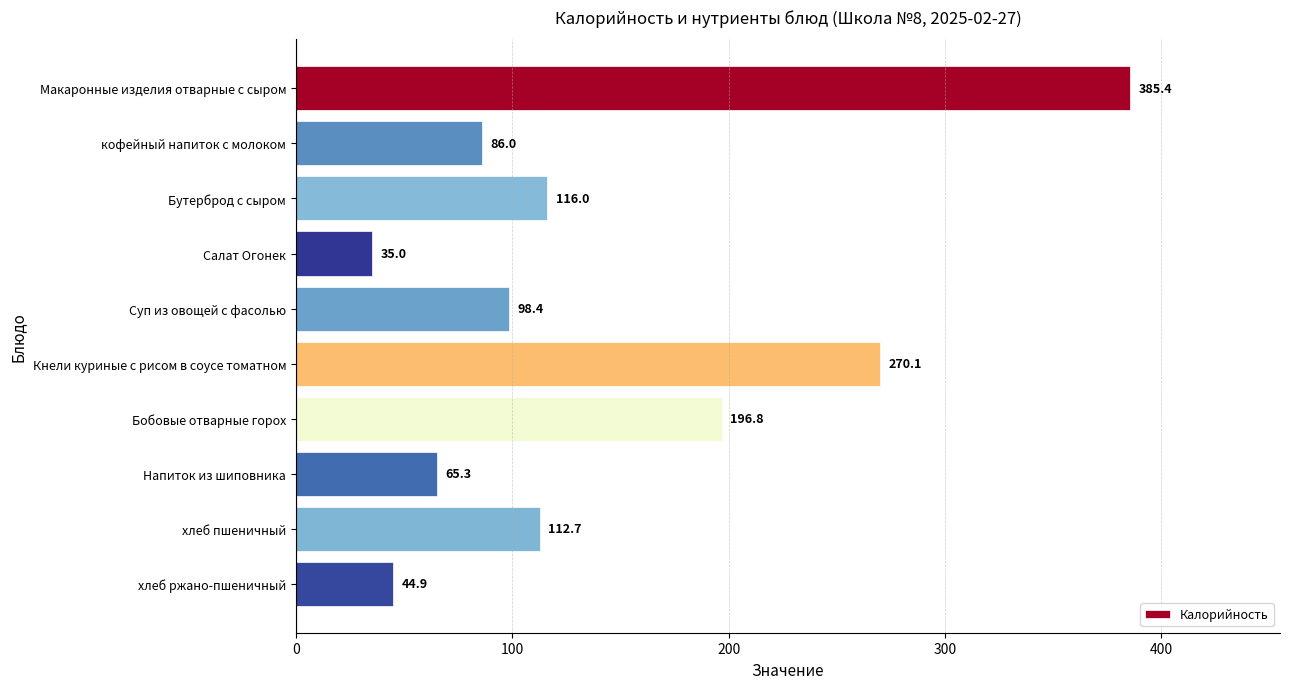

The value at хлеб ржано-пшеничный is 27.4. True or false?

False